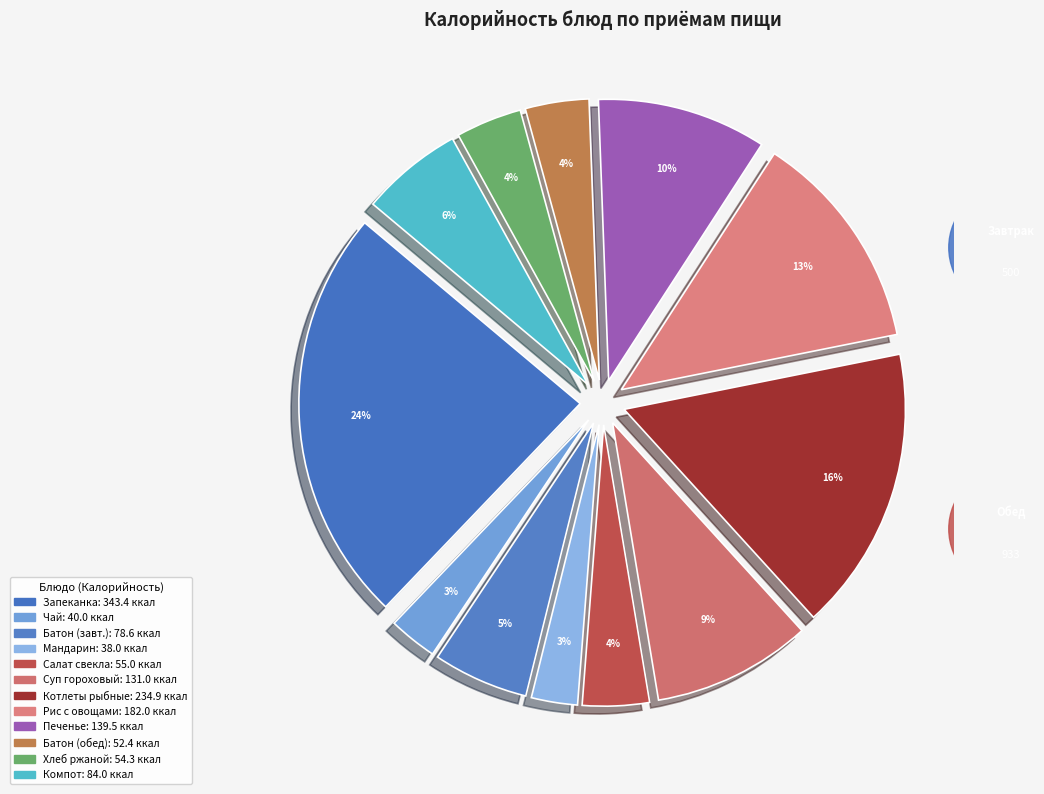

Which category has the biggest portion of the pie?

Запеканка из творога с джемом